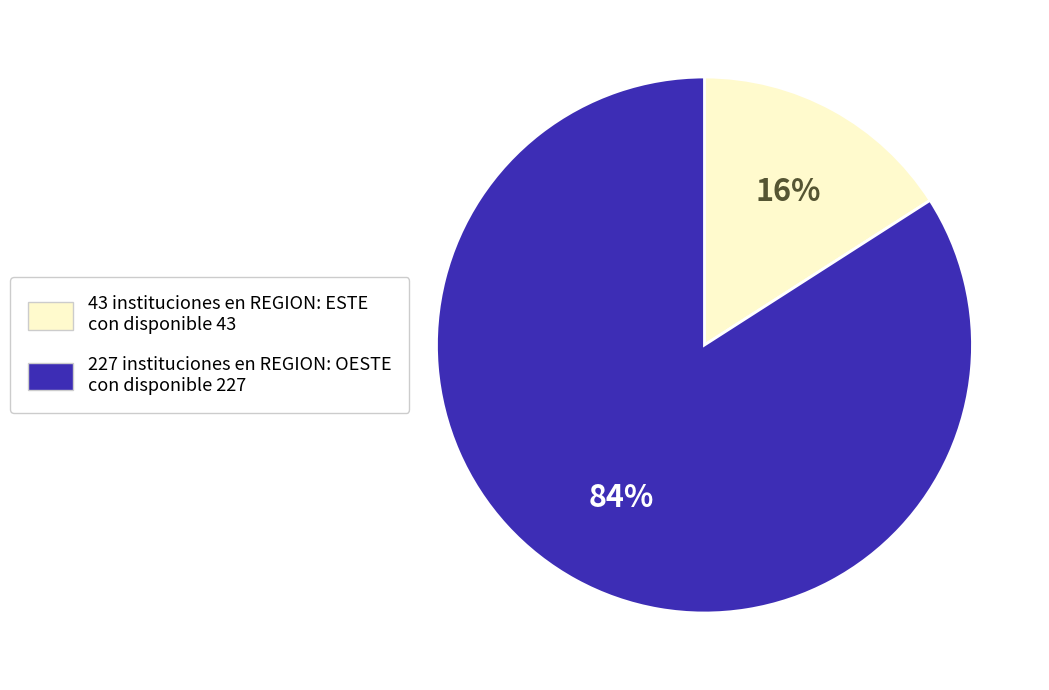

To the nearest percent, what is the average slice percentage?

50%